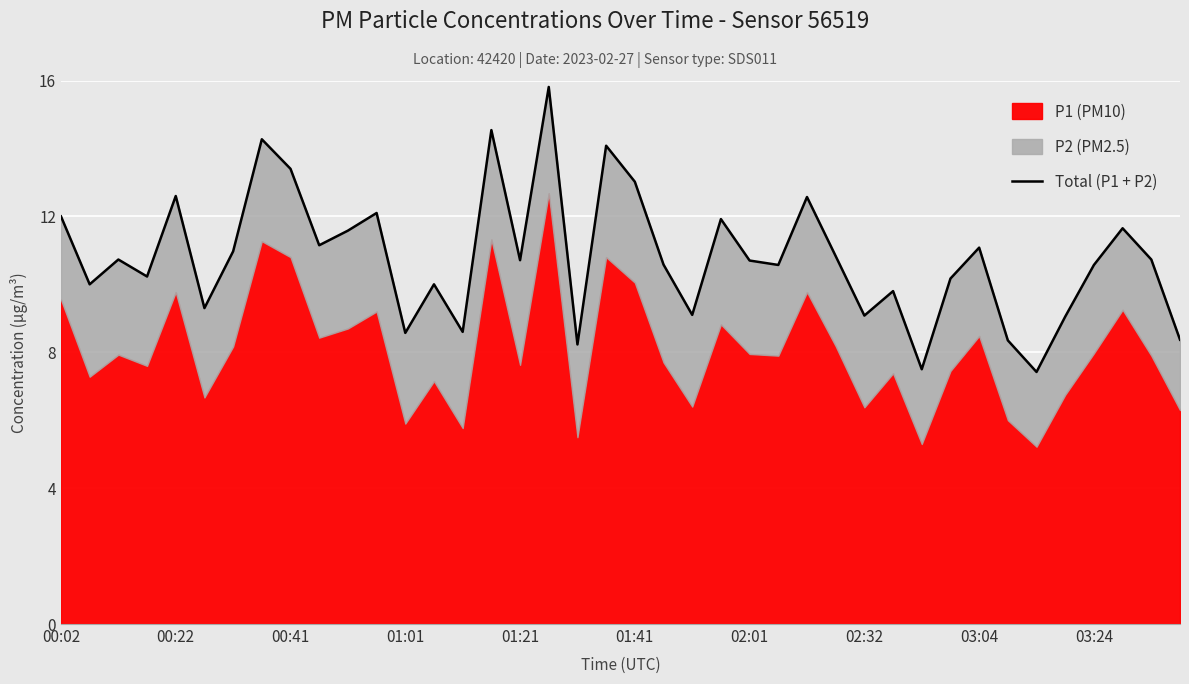

Reading left to right, transcribe all the data shown in this chart.

12.0	10.0	10.7	10.2	12.6	9.3	11.0	14.3	13.4	11.2	11.6	12.1	8.6	10.0	8.6	14.5	10.7	15.8	8.2	14.1	13.0	10.6	9.1	11.9	10.7	10.6	12.6	10.8	9.1	9.8	7.5	10.2	11.1	8.3	7.4	9.1	10.6	11.7	10.7	8.4